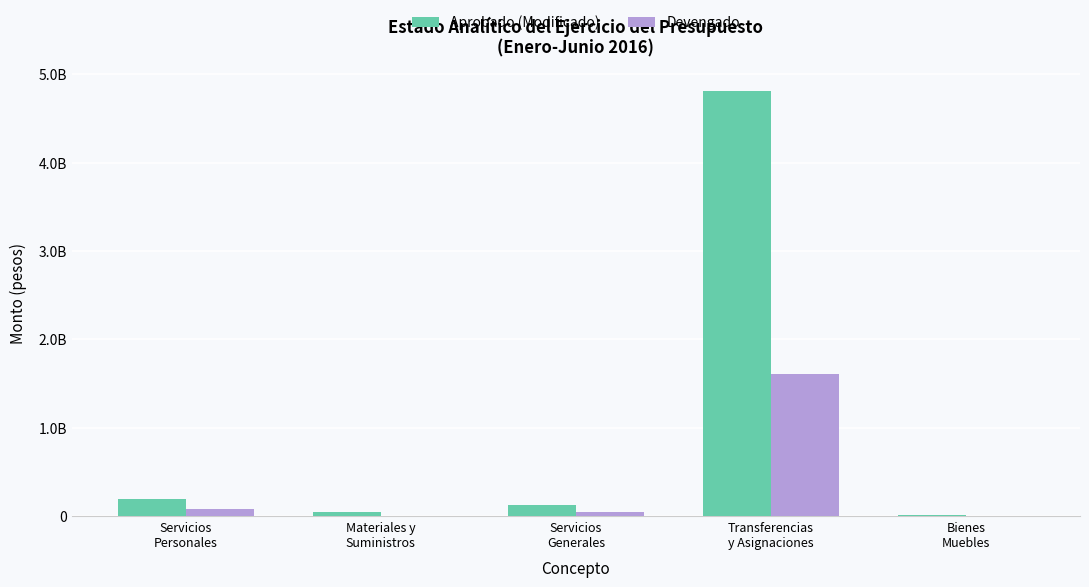

Which has a higher value, Servicios
Generales or Transferencias
y Asignaciones?

Transferencias
y Asignaciones